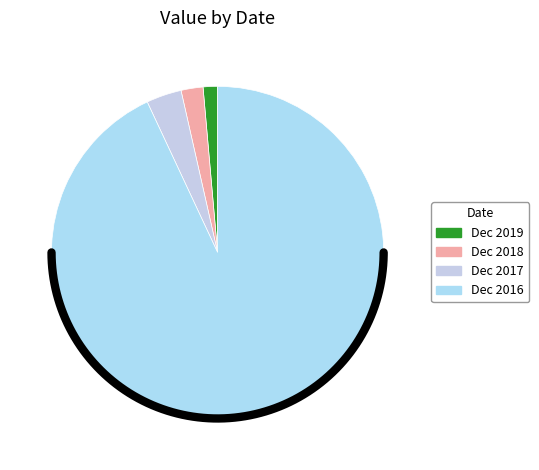

Is Dec 2019 the majority of the pie?

No